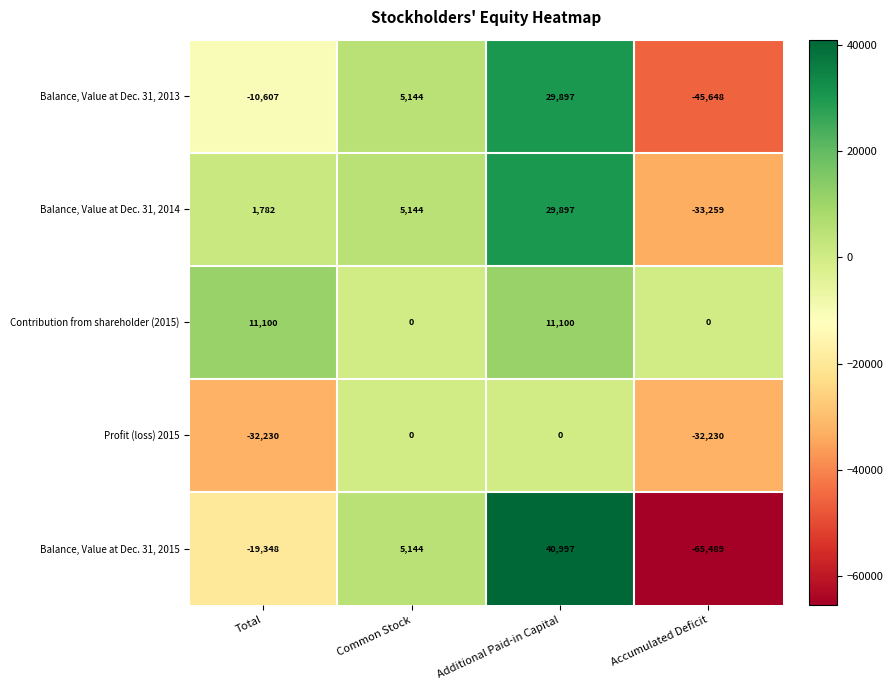

At which category does the chart reach its minimum across all series?

Accumulated Deficit